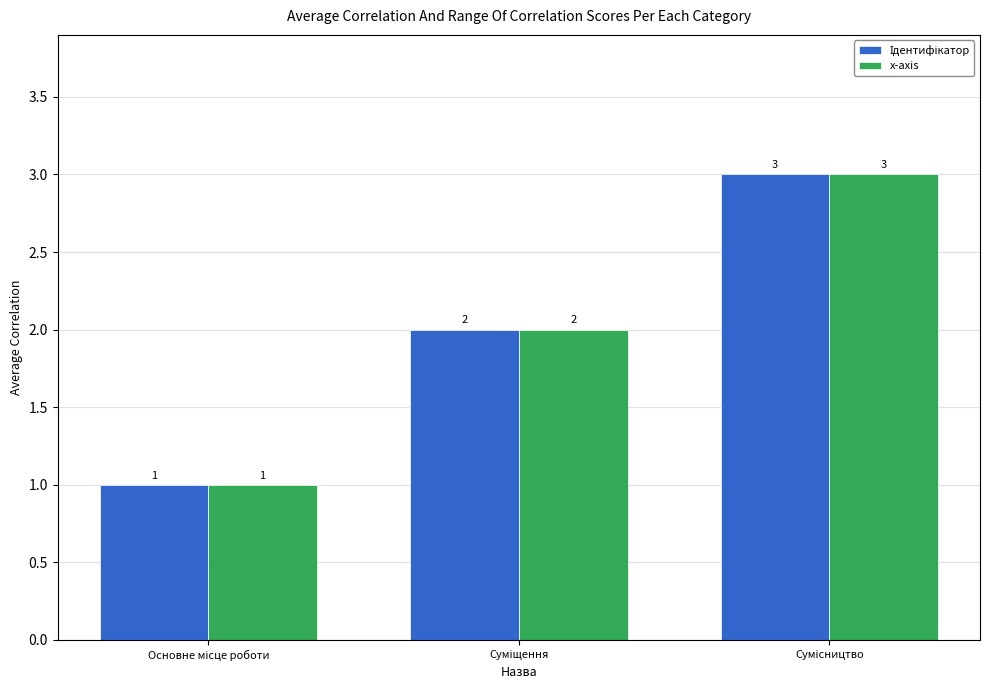

What is the highest value of the x-axis series?

3